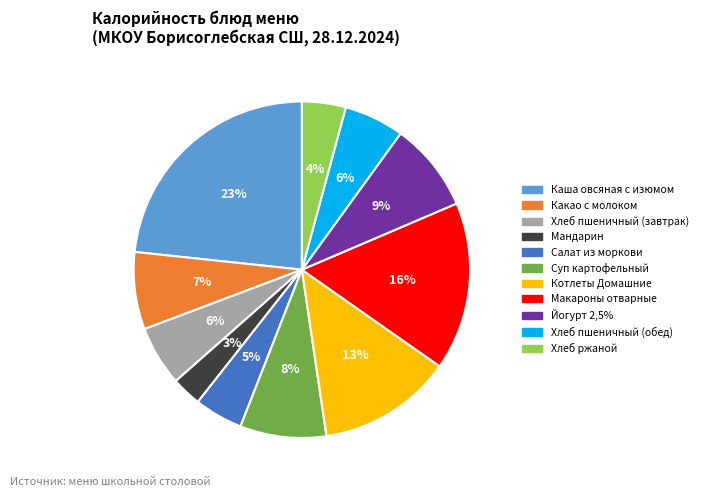

Does Какао с молоком account for over 50% of the chart?

No